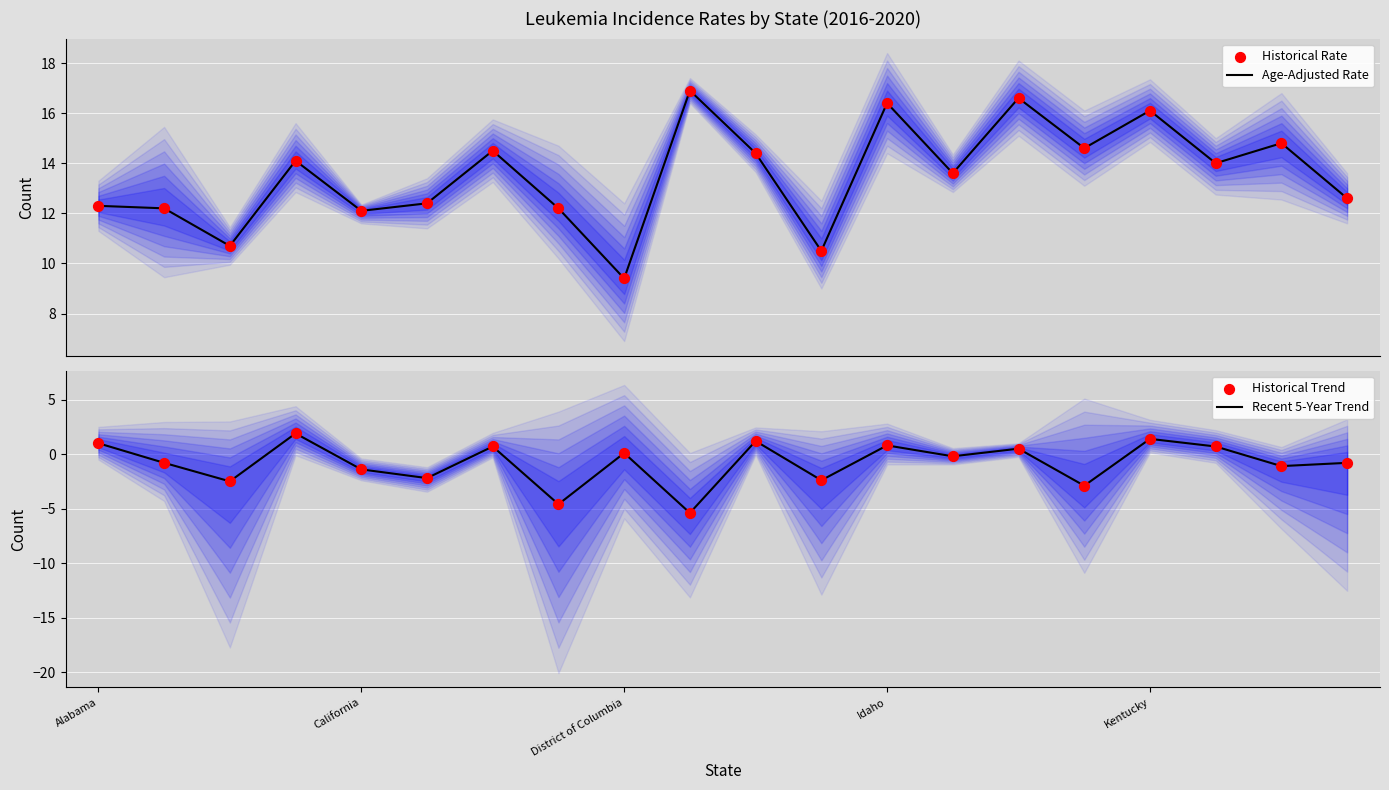

Which series has the widest spread of Y values?

Age-Adjusted Rate